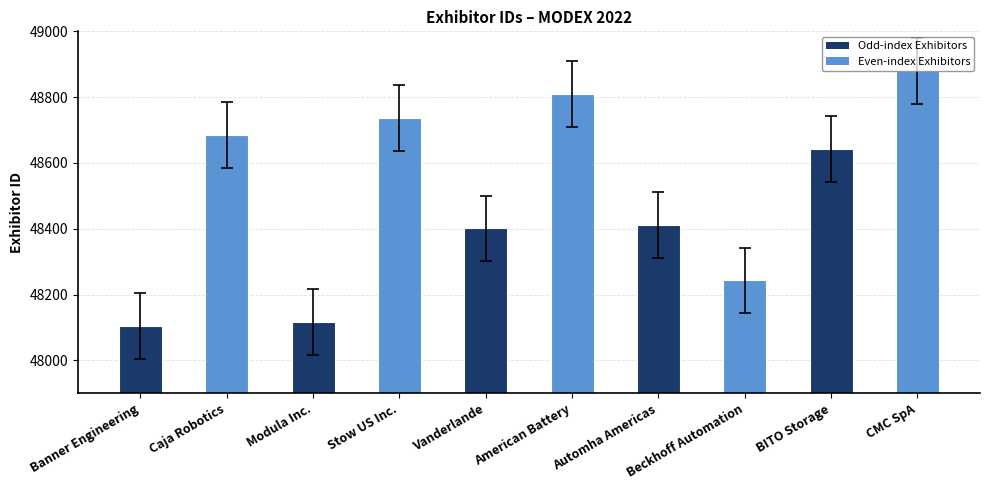

Between Vanderlande and Beckhoff Automation, which is larger?

Vanderlande